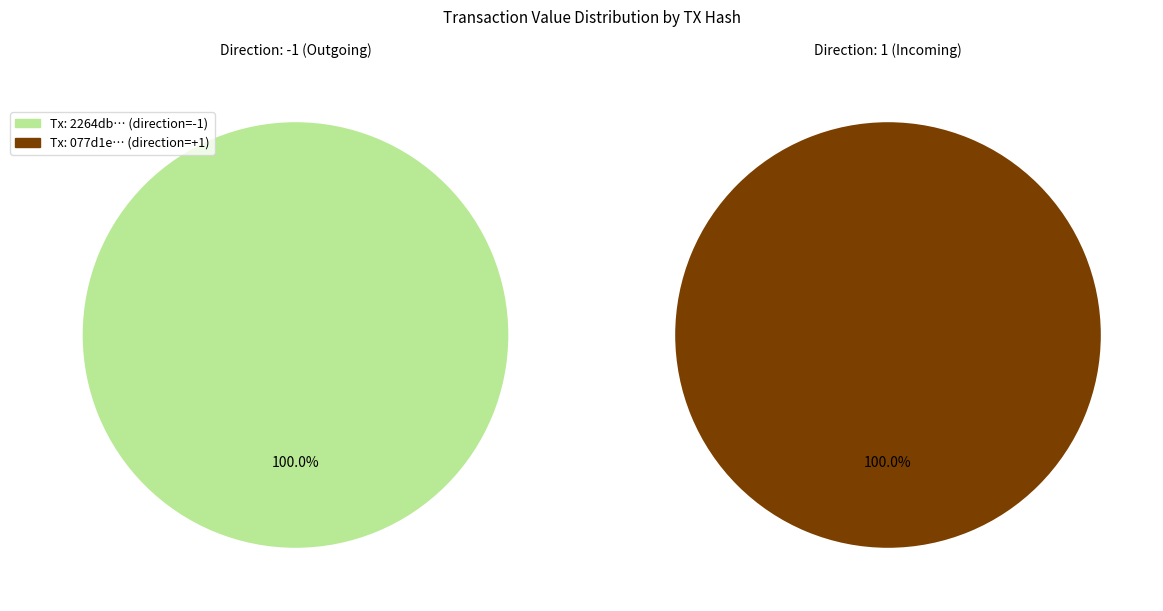

How many slices are in this pie chart?

2